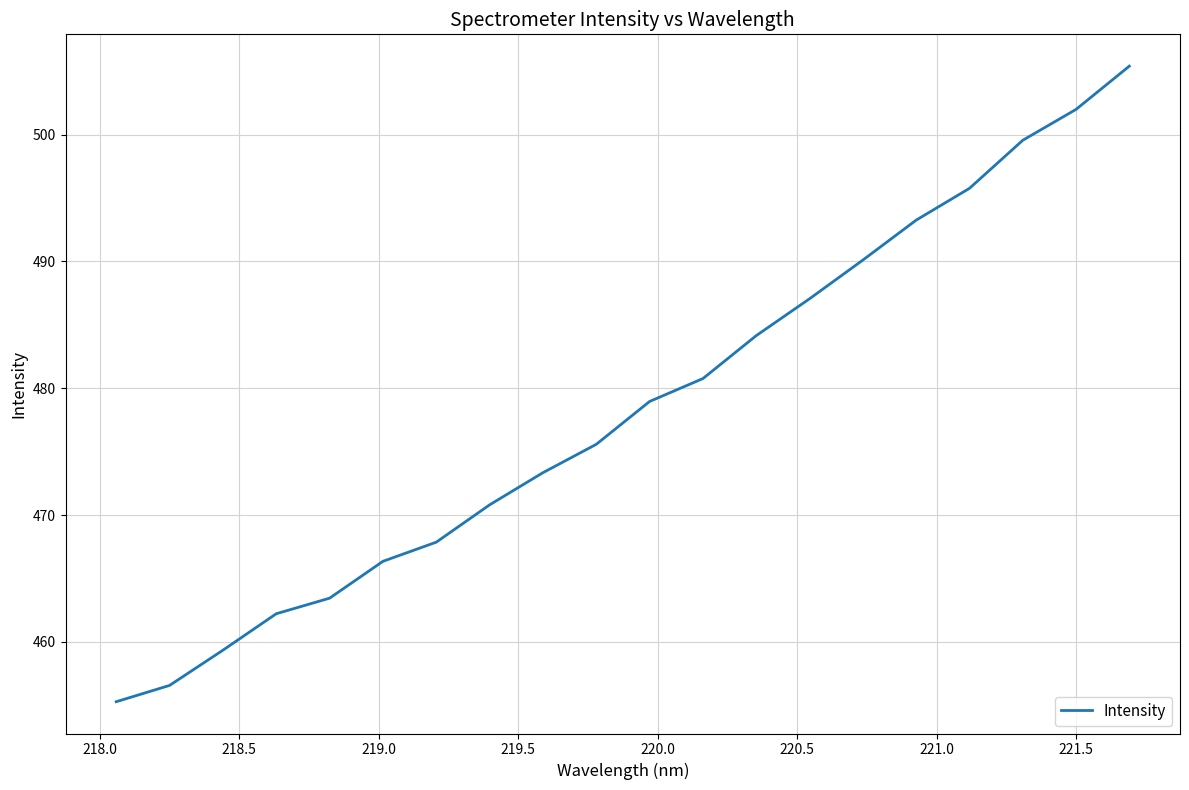

What is the minimum value shown in the chart?

455.3